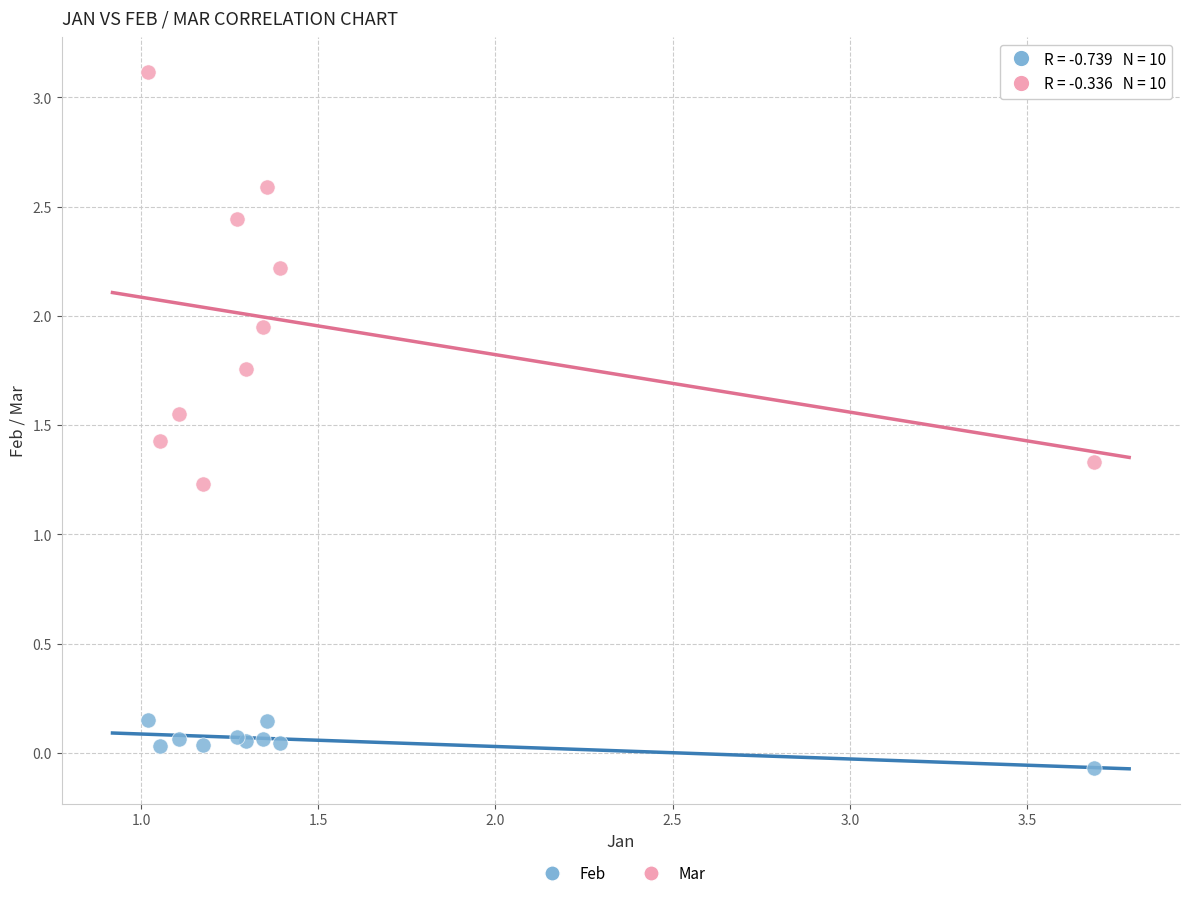

Across all series, what Y value is closest to 1?

1.2